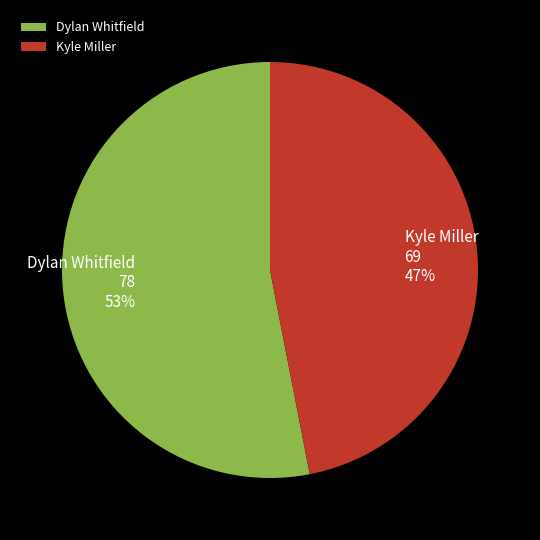

Is it true that Kyle Miller is 47% of the pie?

True